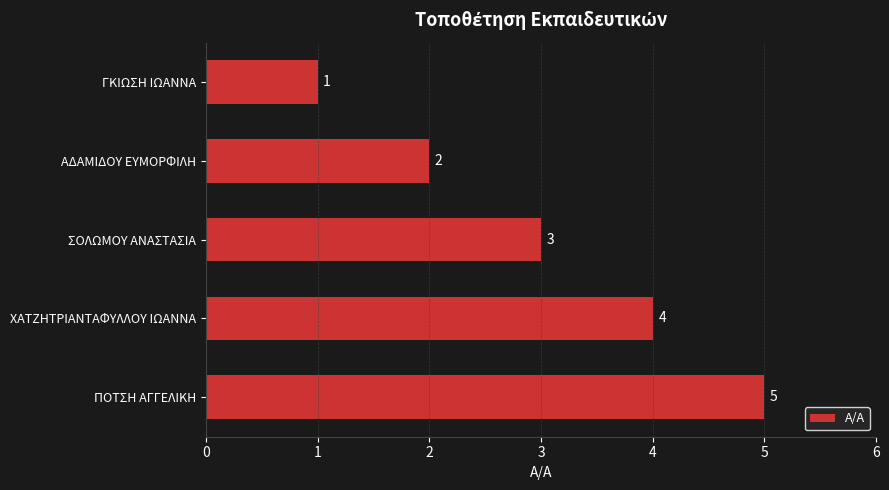

What is the label of the 4th bar from the top?

ΧΑΤΖΗΤΡΙΑΝΤΑΦΥΛΛΟΥ ΙΩΑΝΝΑ